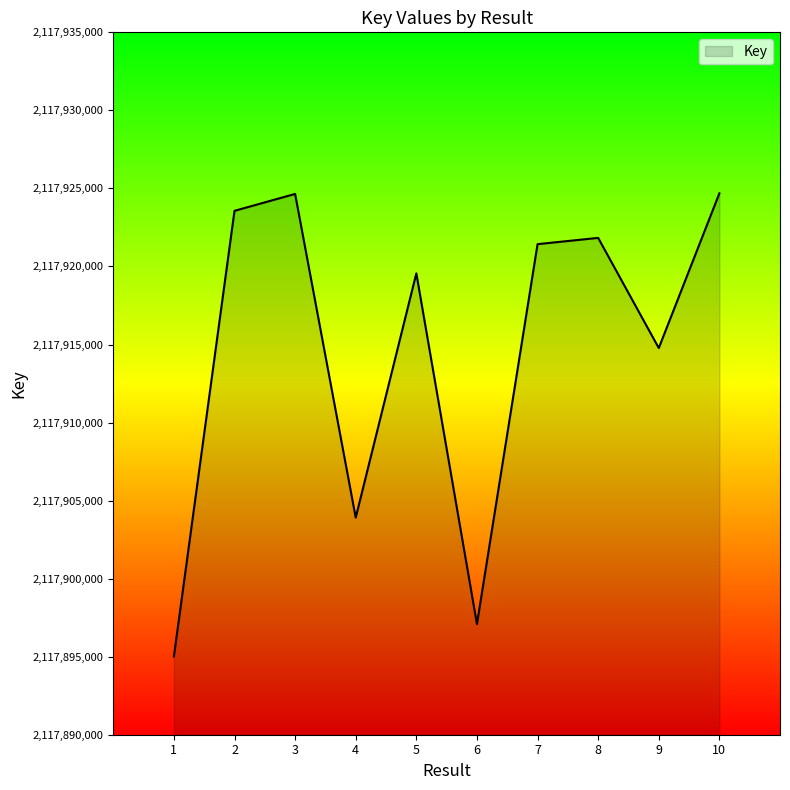

What is the difference between the maximum and minimum values?

29669